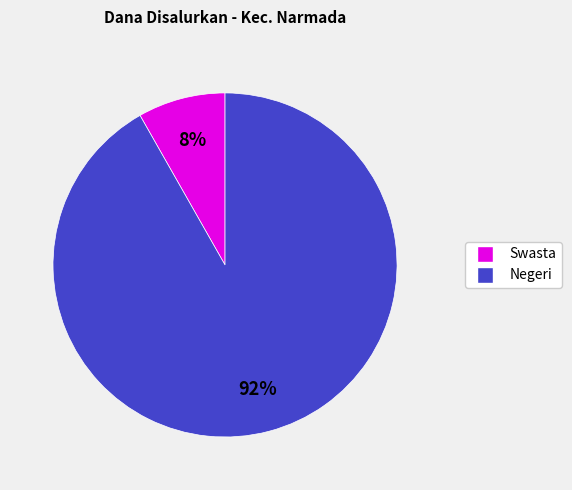

Is there any slice that represents more than half of the pie?

Yes